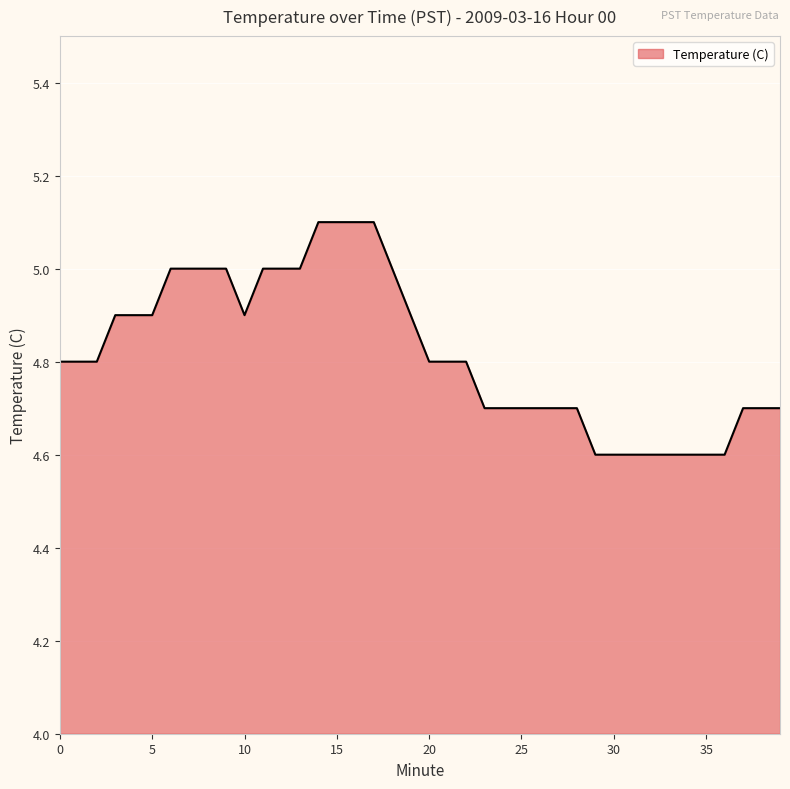

What is the difference between the maximum and minimum values?

0.5